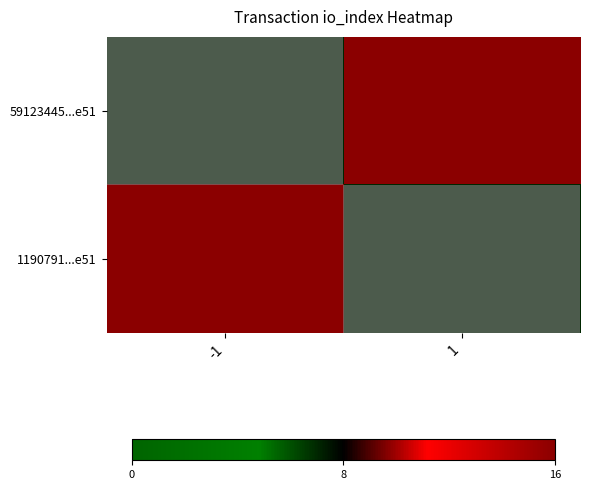

Which series has the largest range (max minus min)?

59123445...e51